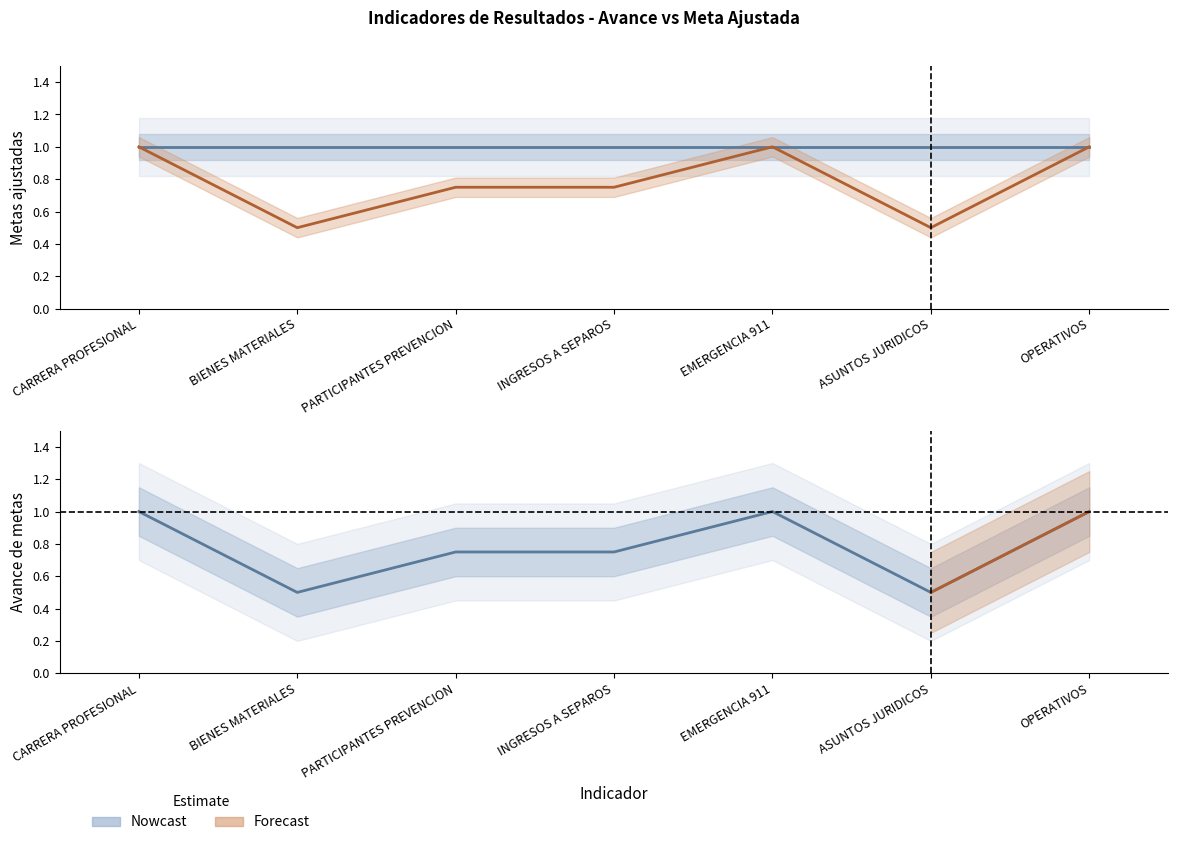

How many categories are shown in the chart?

7